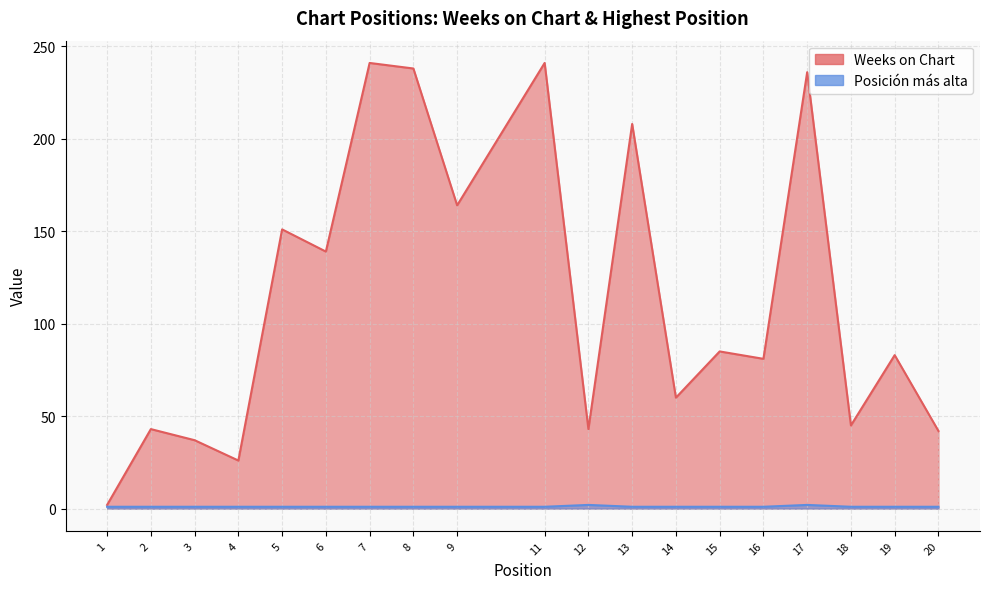

At how many categories does at least one series exceed 29?

17